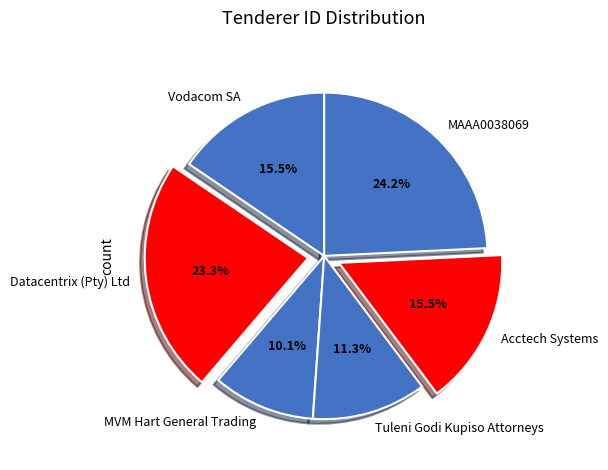

The MVM Hart General Trading slice represents 17% of the pie. True or false?

False